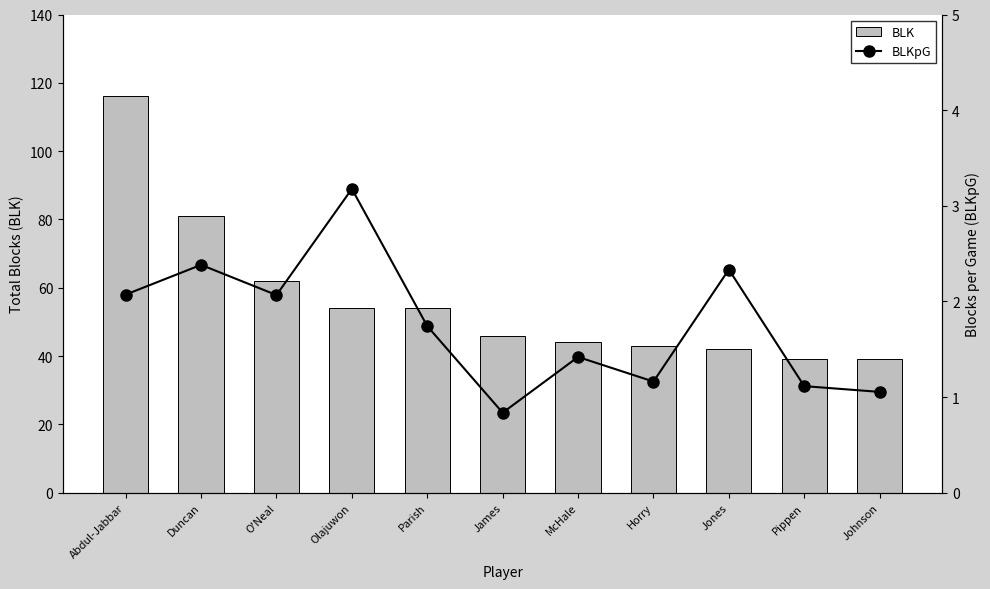

Is it true that BLK equals 116.0 at Abdul-Jabbar?

True